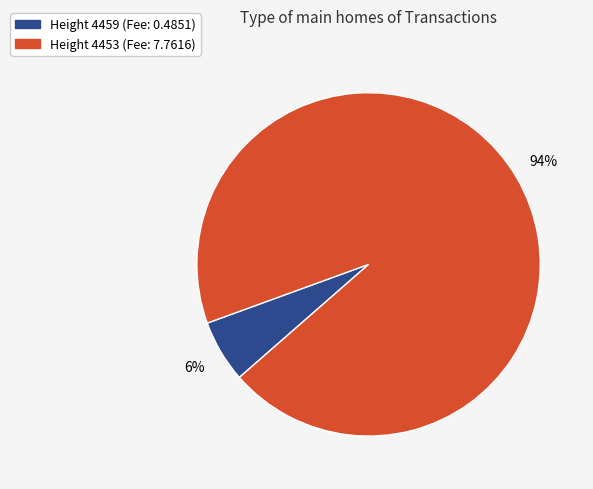

How many segments does this pie chart have?

2